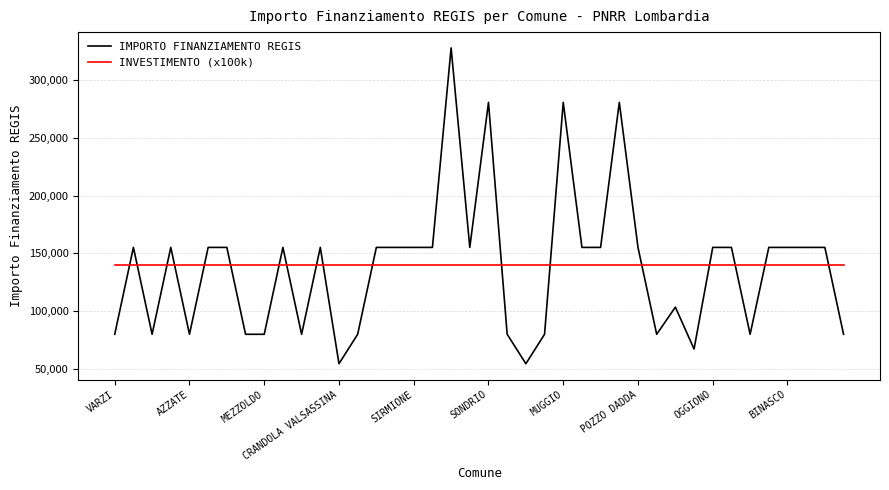

True or false: IMPORTO FINANZIAMENTO REGIS and INVESTIMENTO (x100k) intersect in this chart.

True